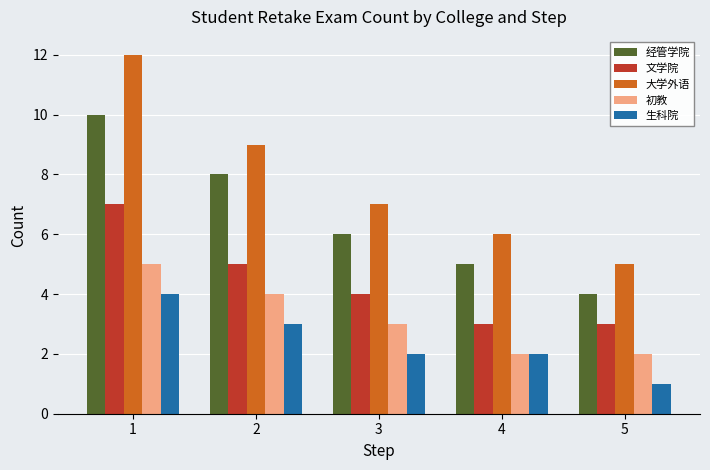

Which series has the largest total across all categories?

大学外语